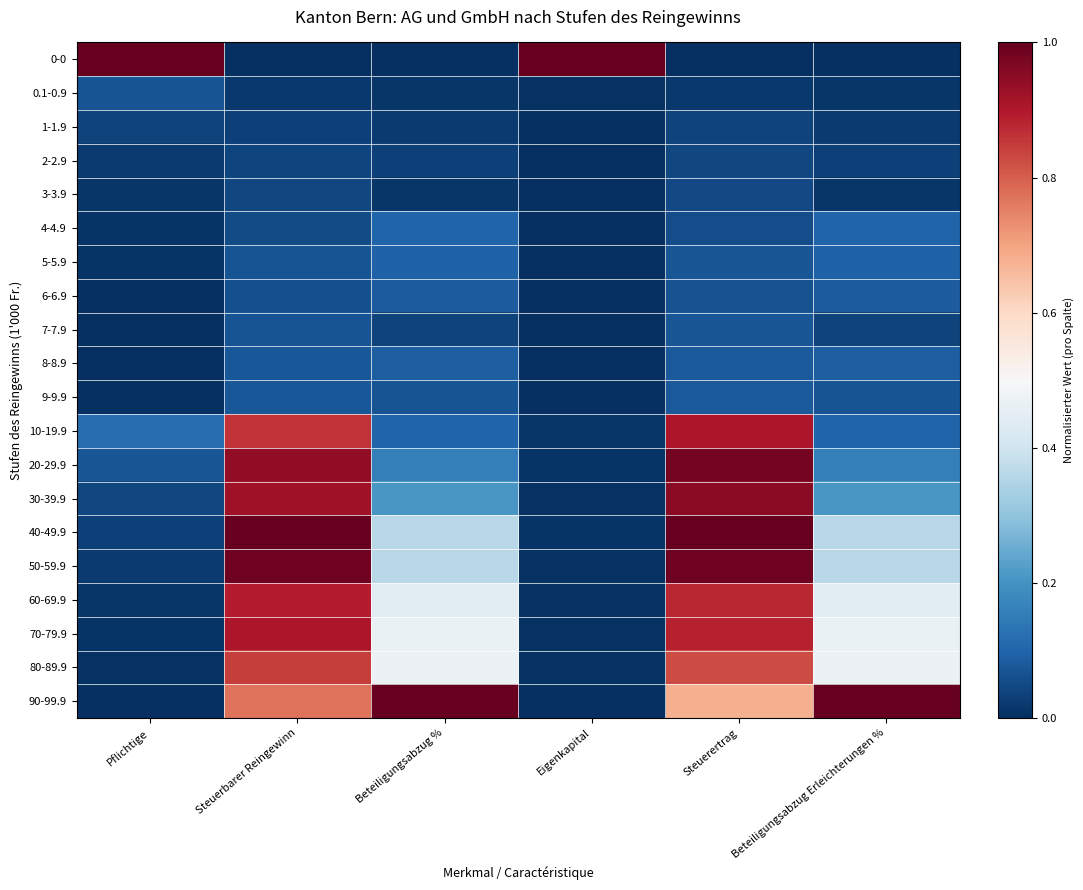

Reading left to right, what are all the values shown in this chart?

0-0: Pflichtige=1.0	Steuerbarer Reingewinn=0.0	Beteiligungsabzug %=0.0	Eigenkapital=1.0	Steuerertrag=0.0	Beteiligungsabzug Erleichterungen %=0.0
0.1-0.9: Pflichtige=0.1	Steuerbarer Reingewinn=0.0	Beteiligungsabzug %=0.0	Eigenkapital=0.0	Steuerertrag=0.0	Beteiligungsabzug Erleichterungen %=0.0
1-1.9: Pflichtige=0.0	Steuerbarer Reingewinn=0.0	Beteiligungsabzug %=0.0	Eigenkapital=0.0	Steuerertrag=0.0	Beteiligungsabzug Erleichterungen %=0.0
2-2.9: Pflichtige=0.0	Steuerbarer Reingewinn=0.0	Beteiligungsabzug %=0.0	Eigenkapital=0.0	Steuerertrag=0.0	Beteiligungsabzug Erleichterungen %=0.0
3-3.9: Pflichtige=0.0	Steuerbarer Reingewinn=0.0	Beteiligungsabzug %=0.0	Eigenkapital=0.0	Steuerertrag=0.0	Beteiligungsabzug Erleichterungen %=0.0
4-4.9: Pflichtige=0.0	Steuerbarer Reingewinn=0.1	Beteiligungsabzug %=0.1	Eigenkapital=0.0	Steuerertrag=0.1	Beteiligungsabzug Erleichterungen %=0.1
5-5.9: Pflichtige=0.0	Steuerbarer Reingewinn=0.1	Beteiligungsabzug %=0.1	Eigenkapital=0.0	Steuerertrag=0.1	Beteiligungsabzug Erleichterungen %=0.1
6-6.9: Pflichtige=0.0	Steuerbarer Reingewinn=0.1	Beteiligungsabzug %=0.1	Eigenkapital=0.0	Steuerertrag=0.1	Beteiligungsabzug Erleichterungen %=0.1
7-7.9: Pflichtige=0.0	Steuerbarer Reingewinn=0.1	Beteiligungsabzug %=0.0	Eigenkapital=0.0	Steuerertrag=0.1	Beteiligungsabzug Erleichterungen %=0.0
8-8.9: Pflichtige=0.0	Steuerbarer Reingewinn=0.1	Beteiligungsabzug %=0.1	Eigenkapital=0.0	Steuerertrag=0.1	Beteiligungsabzug Erleichterungen %=0.1
9-9.9: Pflichtige=0.0	Steuerbarer Reingewinn=0.1	Beteiligungsabzug %=0.1	Eigenkapital=0.0	Steuerertrag=0.1	Beteiligungsabzug Erleichterungen %=0.1
10-19.9: Pflichtige=0.1	Steuerbarer Reingewinn=0.9	Beteiligungsabzug %=0.1	Eigenkapital=0.0	Steuerertrag=0.9	Beteiligungsabzug Erleichterungen %=0.1
20-29.9: Pflichtige=0.1	Steuerbarer Reingewinn=0.9	Beteiligungsabzug %=0.2	Eigenkapital=0.0	Steuerertrag=1.0	Beteiligungsabzug Erleichterungen %=0.2
30-39.9: Pflichtige=0.0	Steuerbarer Reingewinn=0.9	Beteiligungsabzug %=0.2	Eigenkapital=0.0	Steuerertrag=1.0	Beteiligungsabzug Erleichterungen %=0.2
40-49.9: Pflichtige=0.0	Steuerbarer Reingewinn=1.0	Beteiligungsabzug %=0.4	Eigenkapital=0.0	Steuerertrag=1.0	Beteiligungsabzug Erleichterungen %=0.4
50-59.9: Pflichtige=0.0	Steuerbarer Reingewinn=1.0	Beteiligungsabzug %=0.4	Eigenkapital=0.0	Steuerertrag=1.0	Beteiligungsabzug Erleichterungen %=0.4
60-69.9: Pflichtige=0.0	Steuerbarer Reingewinn=0.9	Beteiligungsabzug %=0.4	Eigenkapital=0.0	Steuerertrag=0.9	Beteiligungsabzug Erleichterungen %=0.4
70-79.9: Pflichtige=0.0	Steuerbarer Reingewinn=0.9	Beteiligungsabzug %=0.5	Eigenkapital=0.0	Steuerertrag=0.9	Beteiligungsabzug Erleichterungen %=0.5
80-89.9: Pflichtige=0.0	Steuerbarer Reingewinn=0.8	Beteiligungsabzug %=0.5	Eigenkapital=0.0	Steuerertrag=0.8	Beteiligungsabzug Erleichterungen %=0.5
90-99.9: Pflichtige=0.0	Steuerbarer Reingewinn=0.8	Beteiligungsabzug %=1.0	Eigenkapital=0.0	Steuerertrag=0.7	Beteiligungsabzug Erleichterungen %=1.0